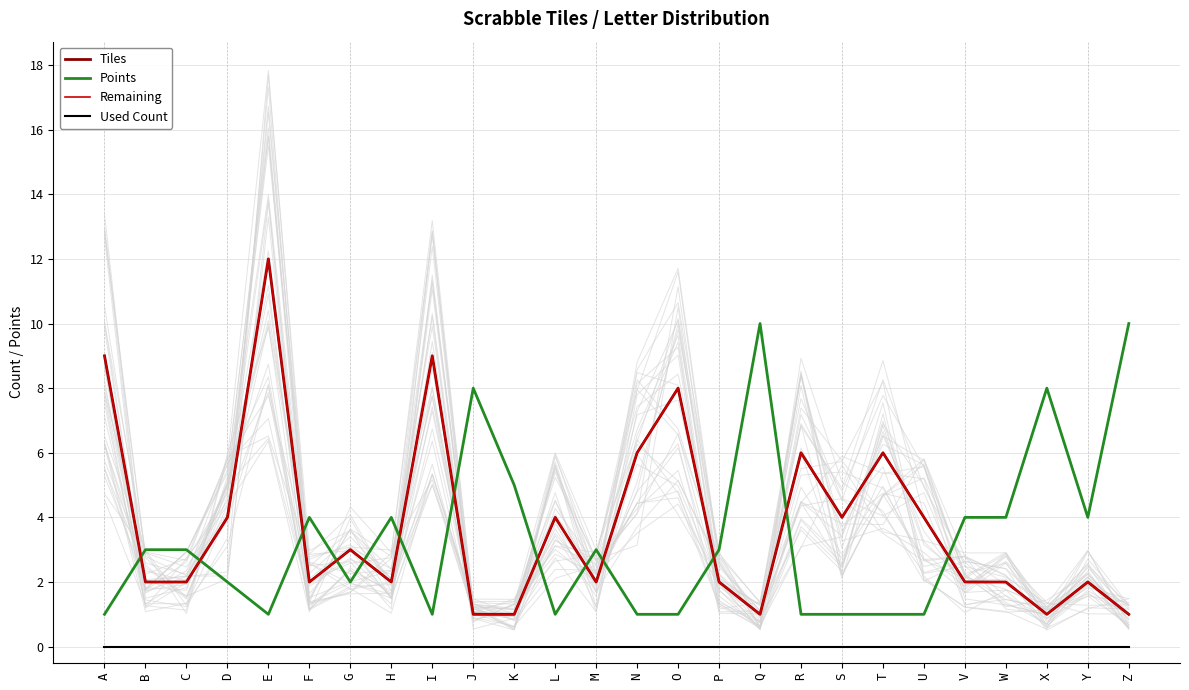

True or false: Used Count and Remaining cross at least once.

False